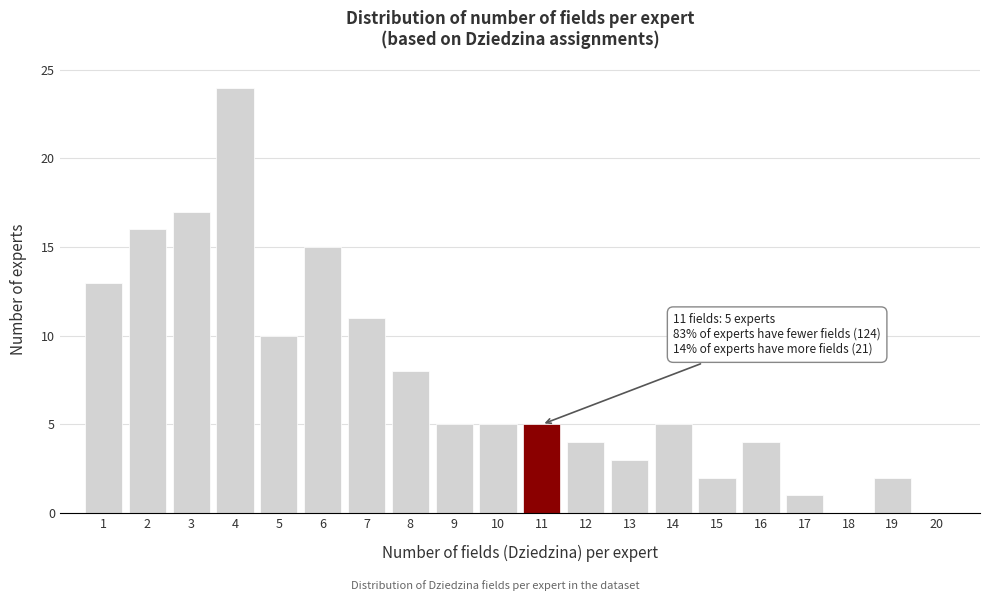

Which range on the x-axis has the tallest bar?

3.5 to 4.5